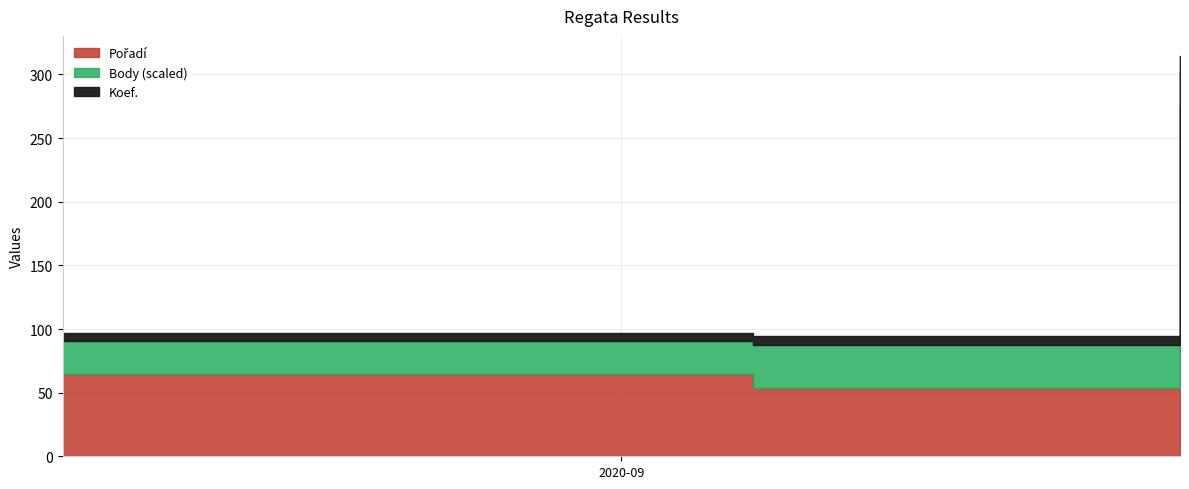

What position from the right is 2020-08-15?

3